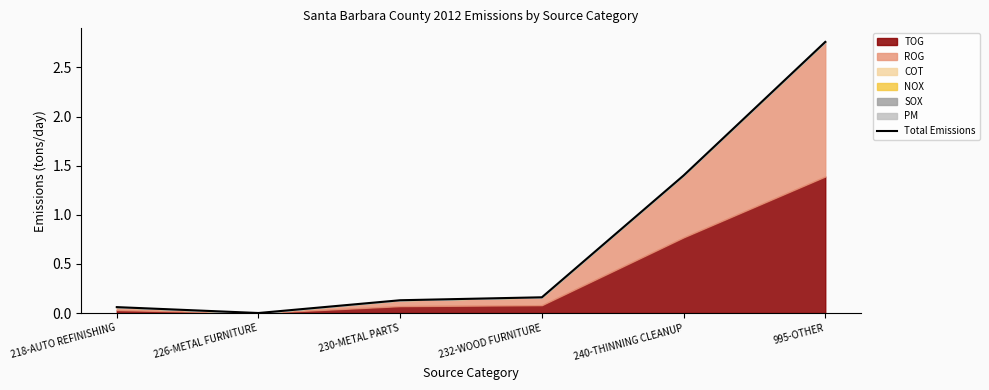

What is the sum of the values at 232-WOOD FURNITURE and 230-METAL PARTS?

0.3